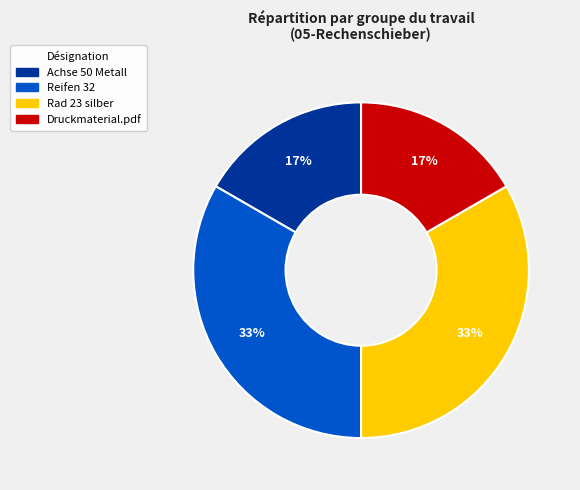

Does Achse 50 Metall represent more than half of the total?

No